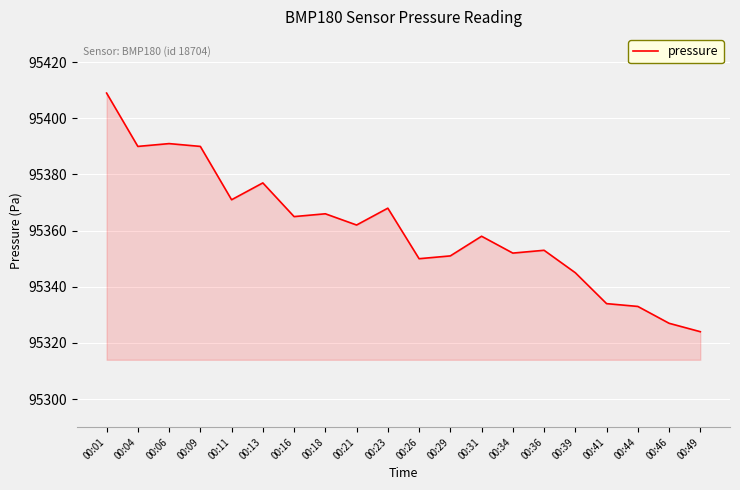

What is the change in value from 00:23 to 00:46?

-41